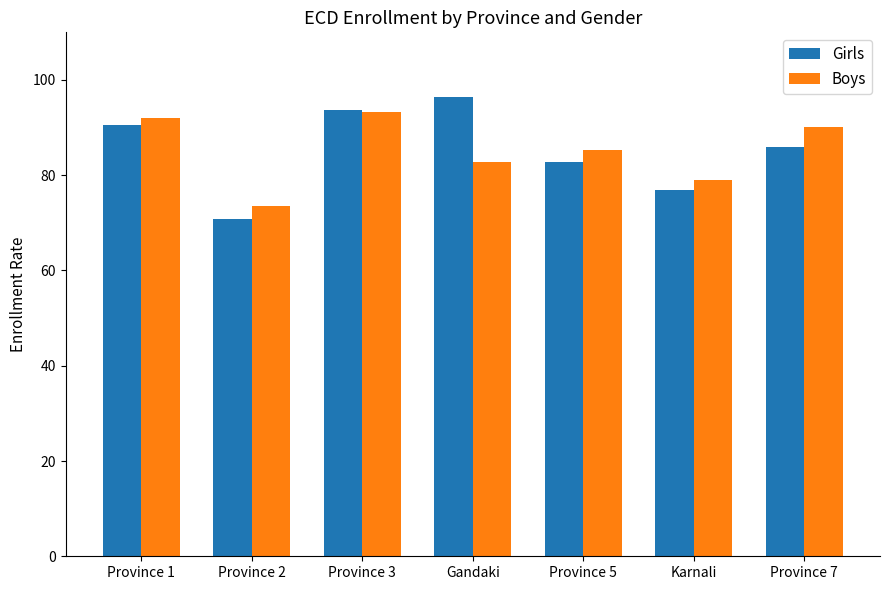

What is the highest value of the Boys series?

93.3